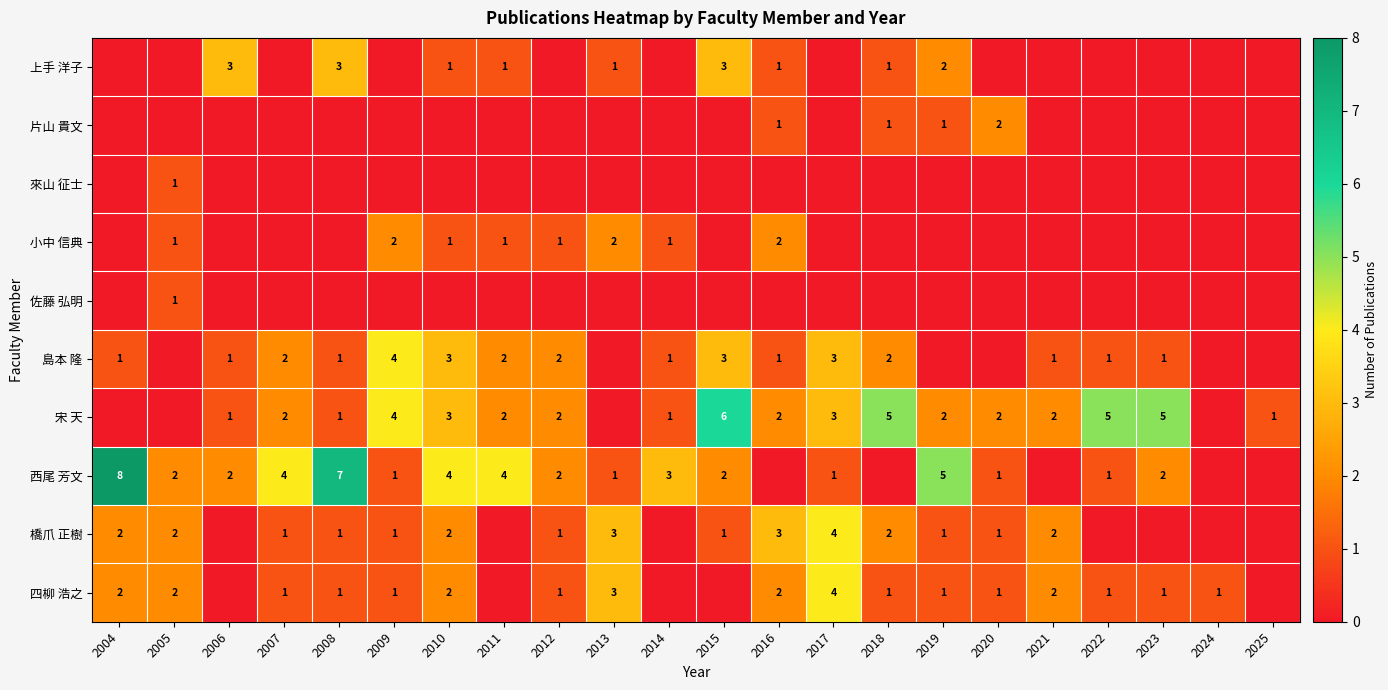

What is the sum of the 宋 天 values at 2025 and 2009?

5